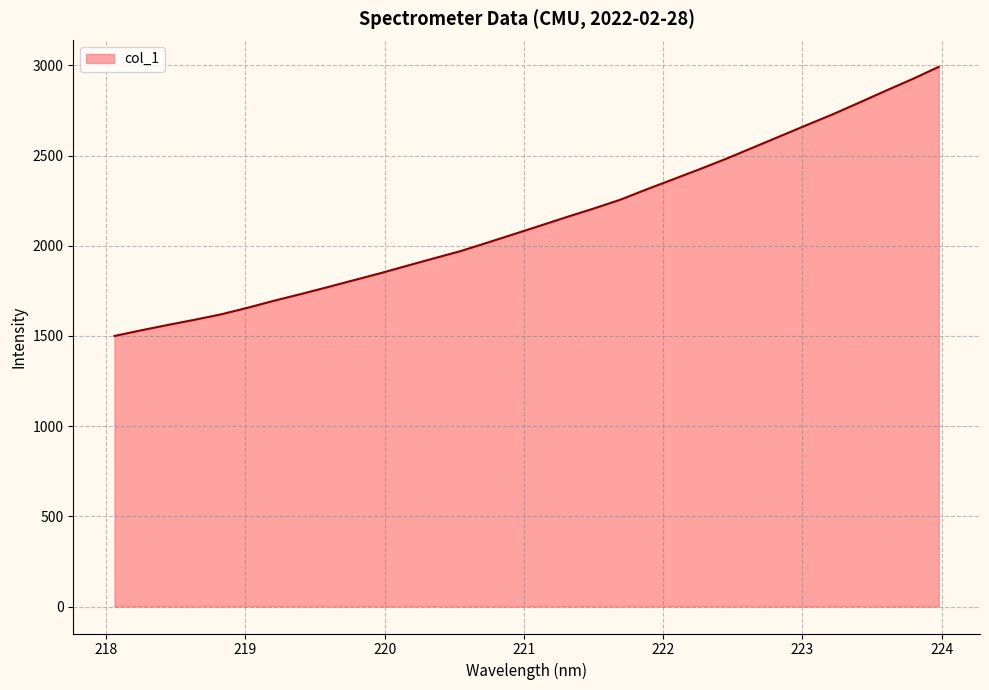

How many categories are shown in the chart?

32